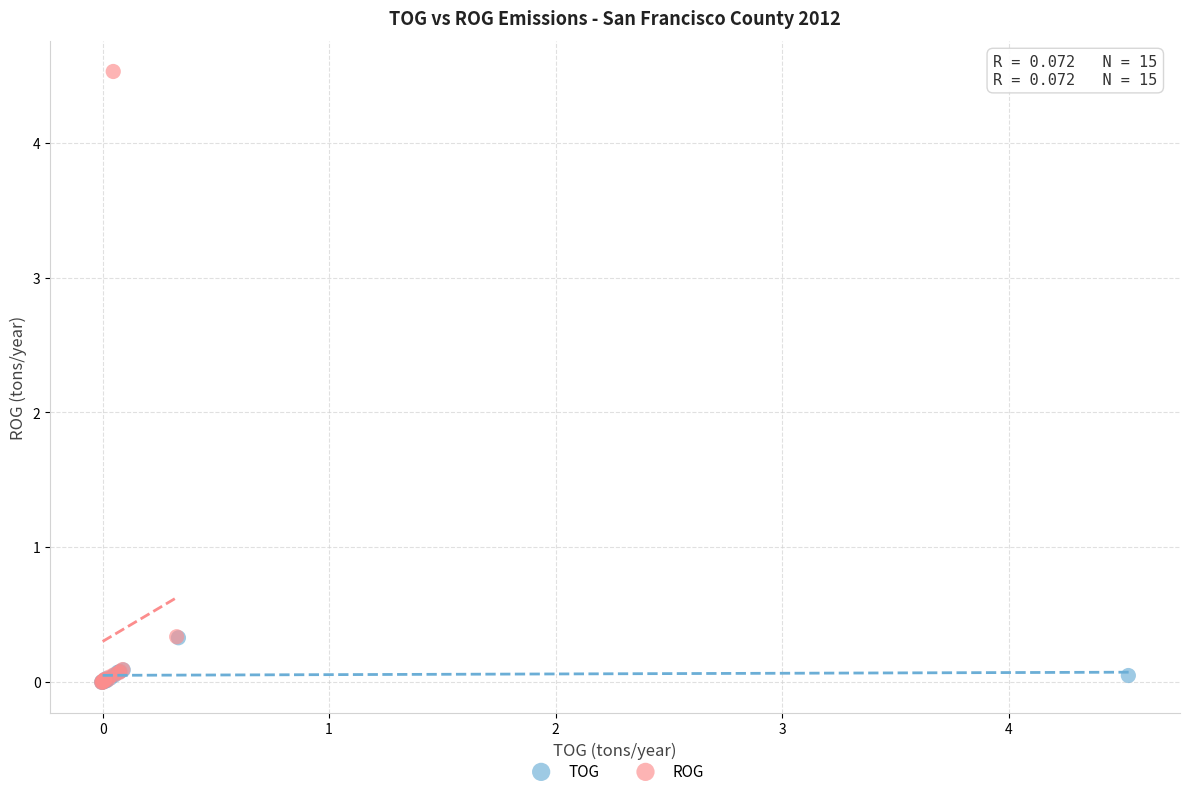

Which series has the widest spread of Y values?

ROG